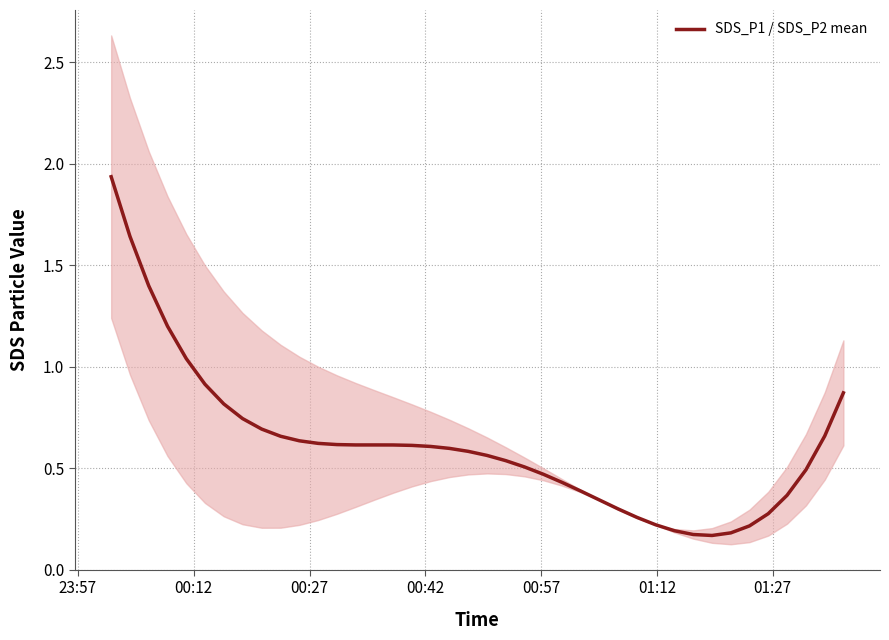

Reading right to left, what are all the values shown in this chart?

0.9	0.7	0.5	0.4	0.3	0.2	0.2	0.2	0.2	0.2	0.2	0.3	0.3	0.3	0.4	0.4	0.5	0.5	0.5	0.6	0.6	0.6	0.6	0.6	0.6	0.6	0.6	0.6	0.6	0.6	0.7	0.7	0.7	0.8	0.9	1.0	1.2	1.4	1.6	1.9